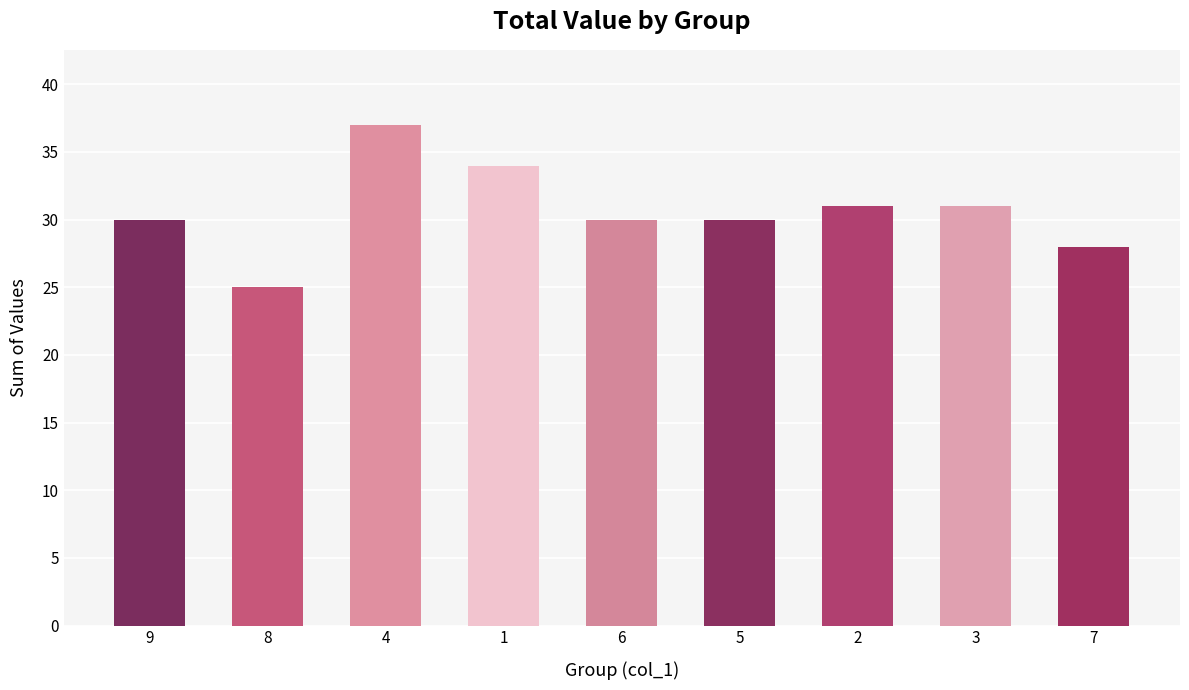

Is it true that the value at 5 is 16?

False